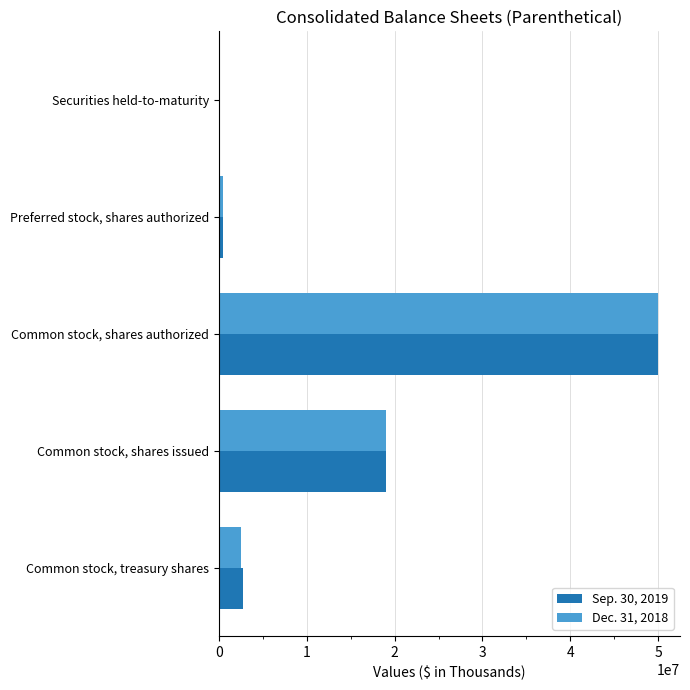

Is it true that Sep. 30, 2019 equals 25480168 at Common stock, shares issued?

False